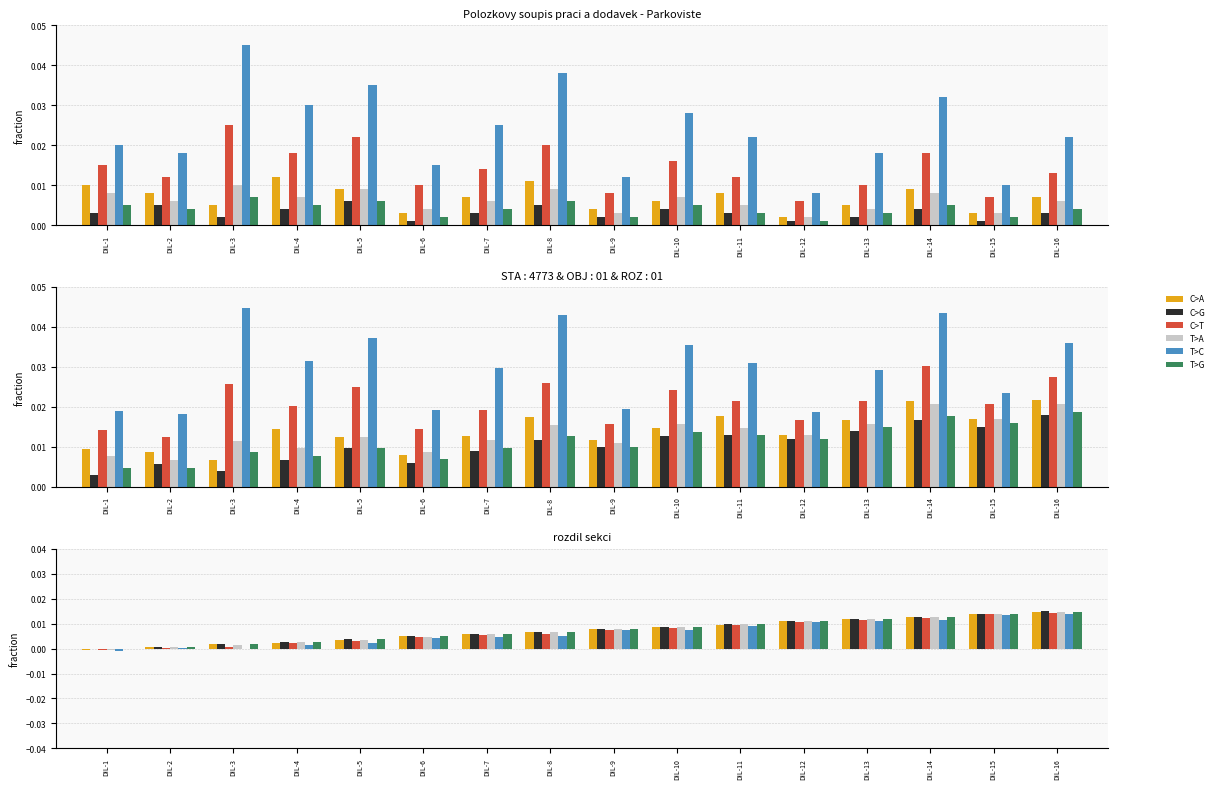

At which label does T>A reach its peak?

DIL-16